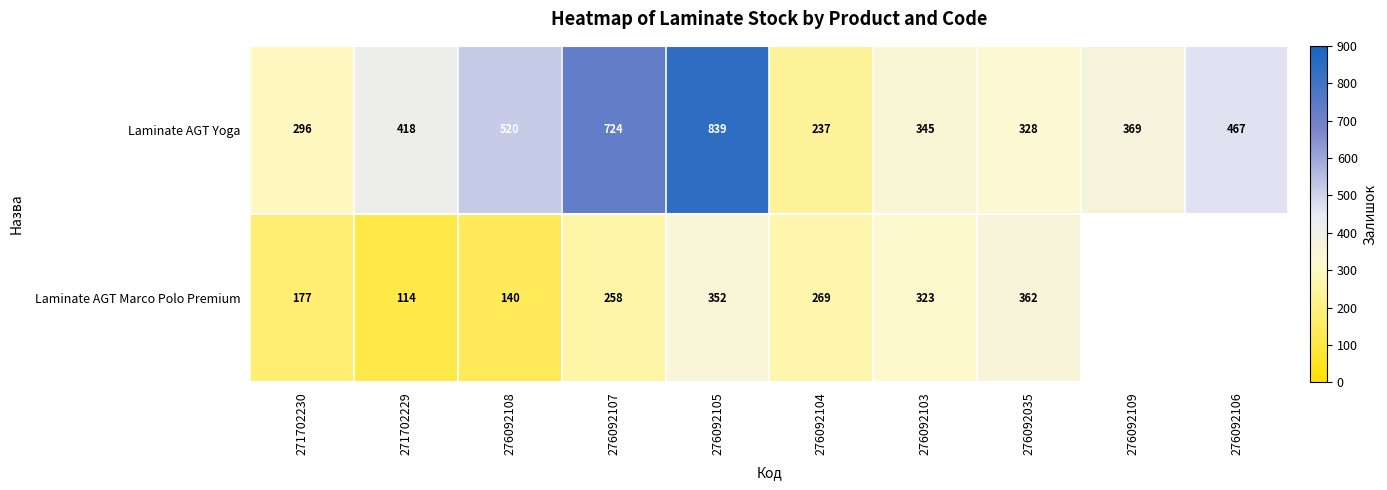

Which has a higher value, 276092104 or 276092106?

276092106